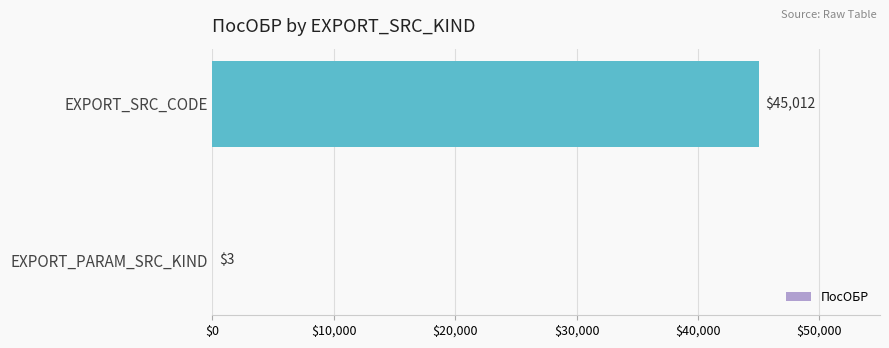

Where is the data nearest to the value 22507?

EXPORT_PARAM_SRC_KIND